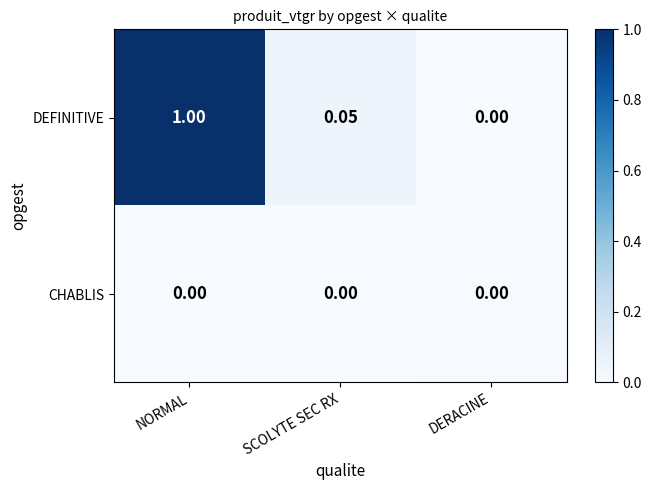

At which label does DEFINITIVE reach its peak?

NORMAL